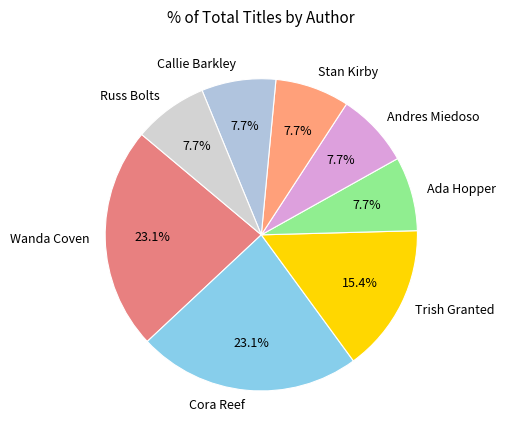

Approximately how many times larger is the value at Andres Miedoso compared to Russ Bolts?

1.0